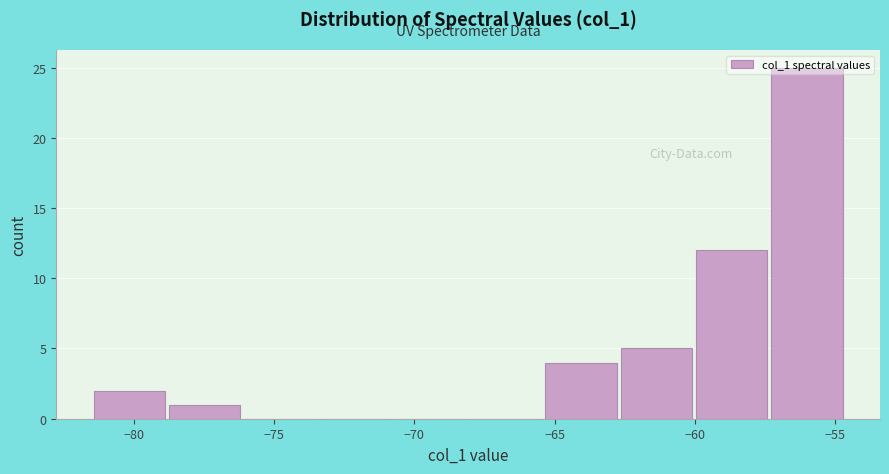

What is the height of the bar covering -60.0 to -57.5 on the x-axis? Neither the bar edges nor the heights are printed on the chart, so give them approximately, as read against the axes.

12